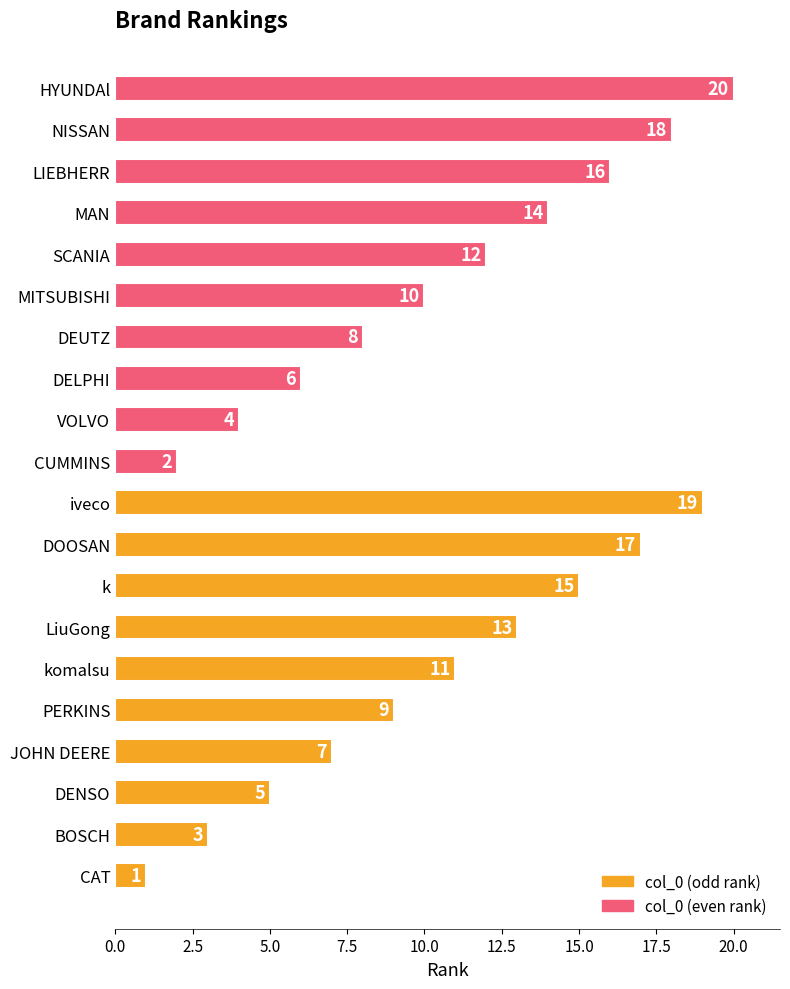

What are all the series names shown in the legend?

col_0 (odd rank), col_0 (even rank)